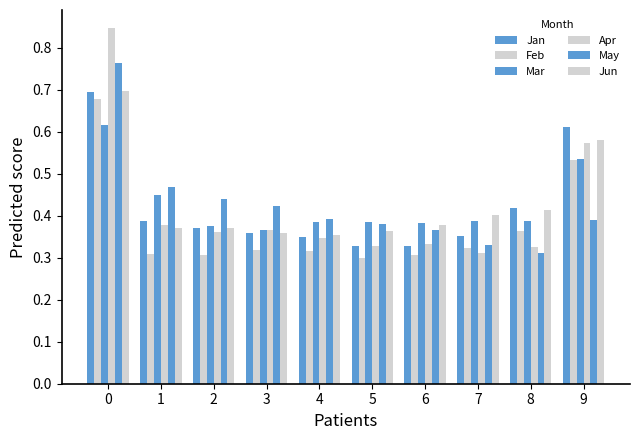

Are the bars grouped side by side (vs. stacked)?

Yes